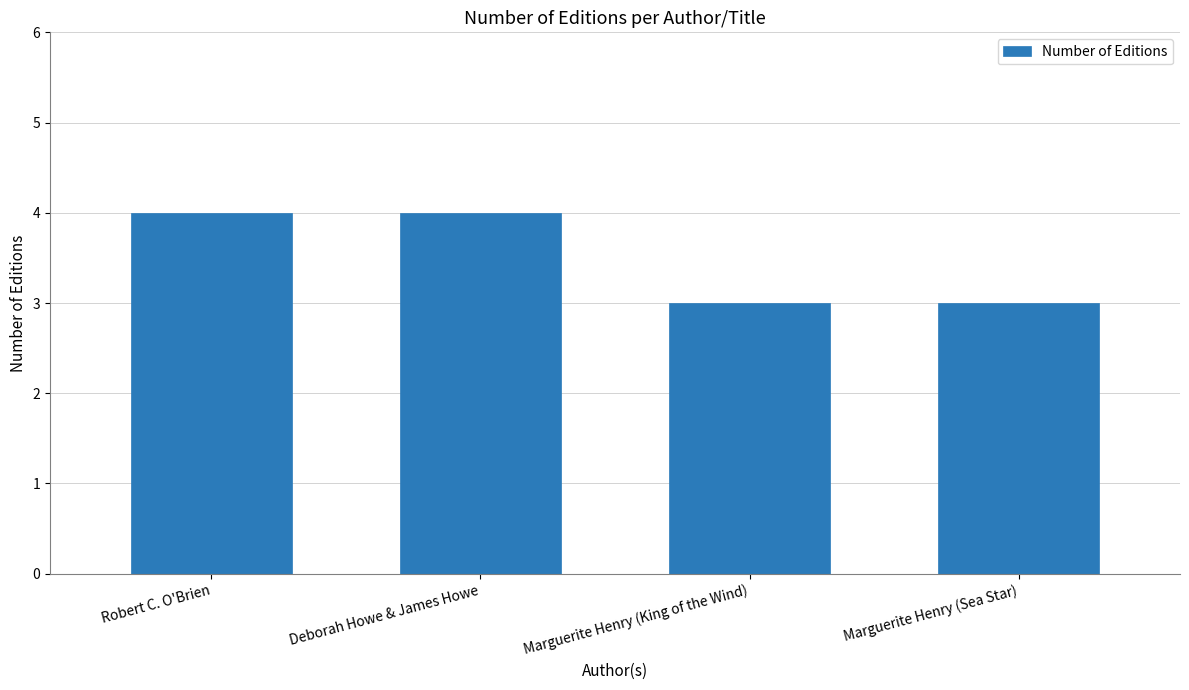

How many data points are less than 4?

2